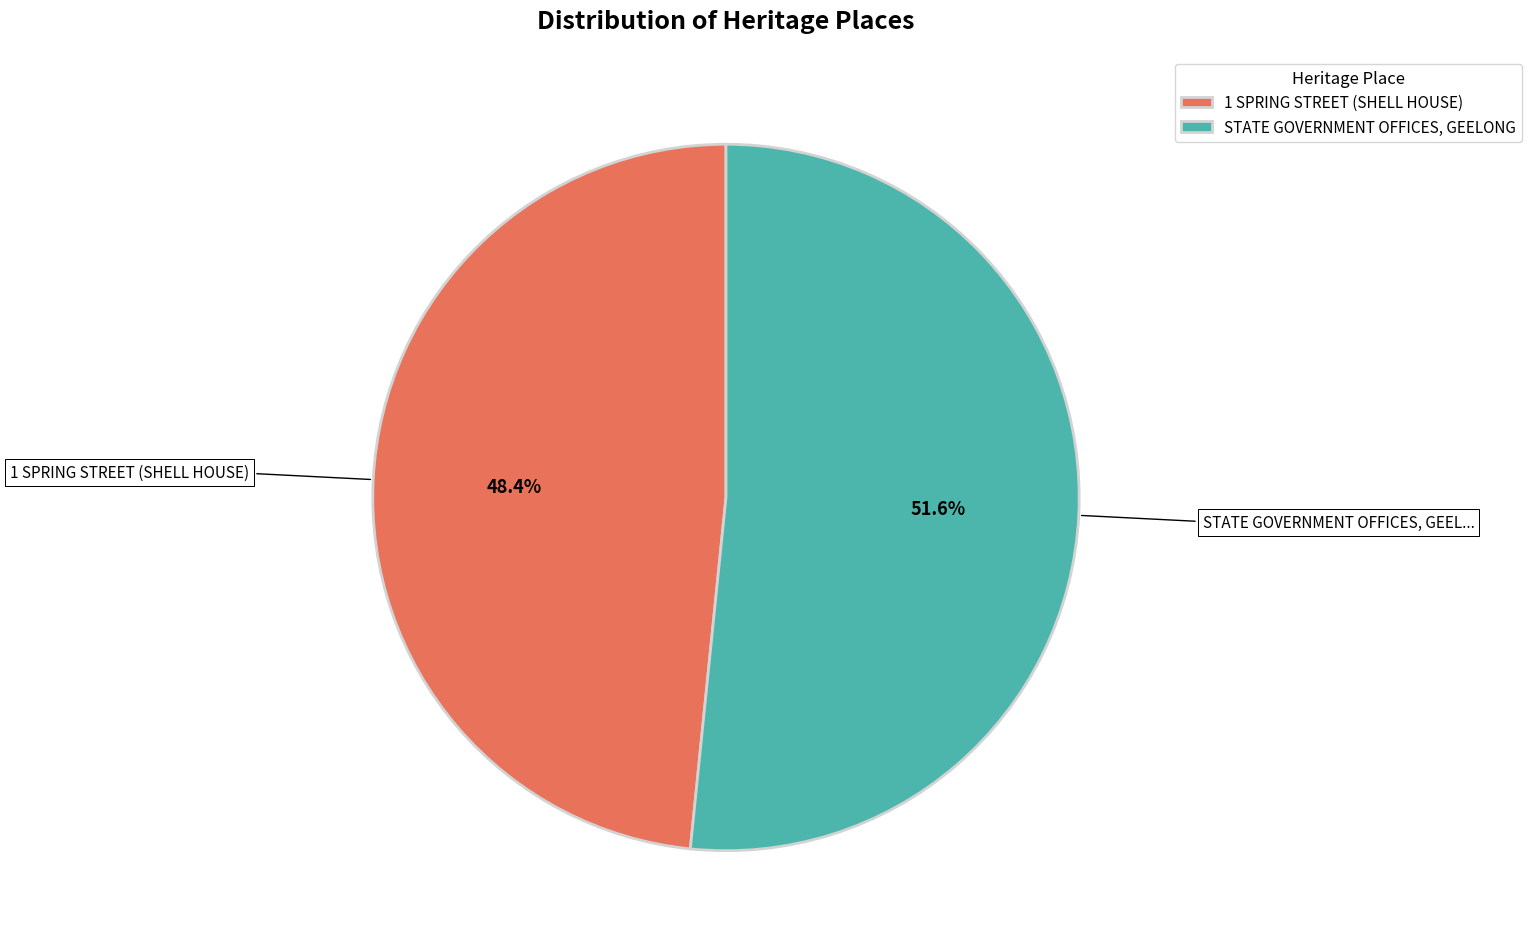

To the nearest percent, what is the combined percentage of STATE GOVERNMENT OFFICES, GEELONG and 1 SPRING STREET (SHELL HOUSE)?

100%